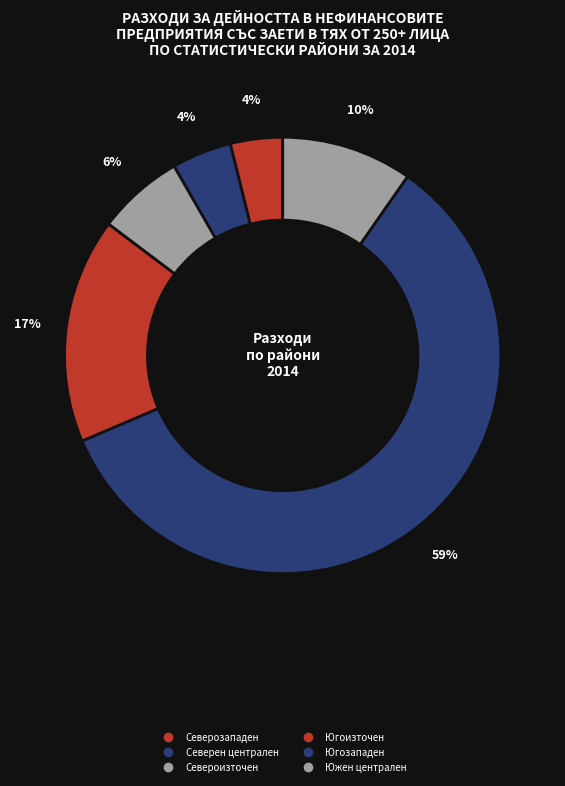

To the nearest percent, what percentage of the pie is Североизточен?

6%